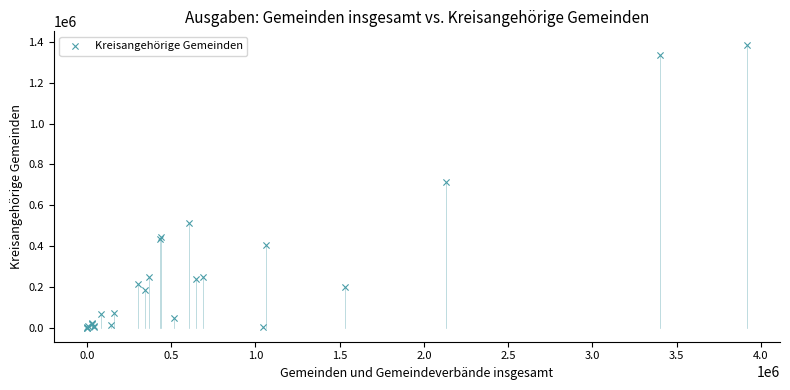

What Y value in the scatter plot is closest to 691448?

712991.0